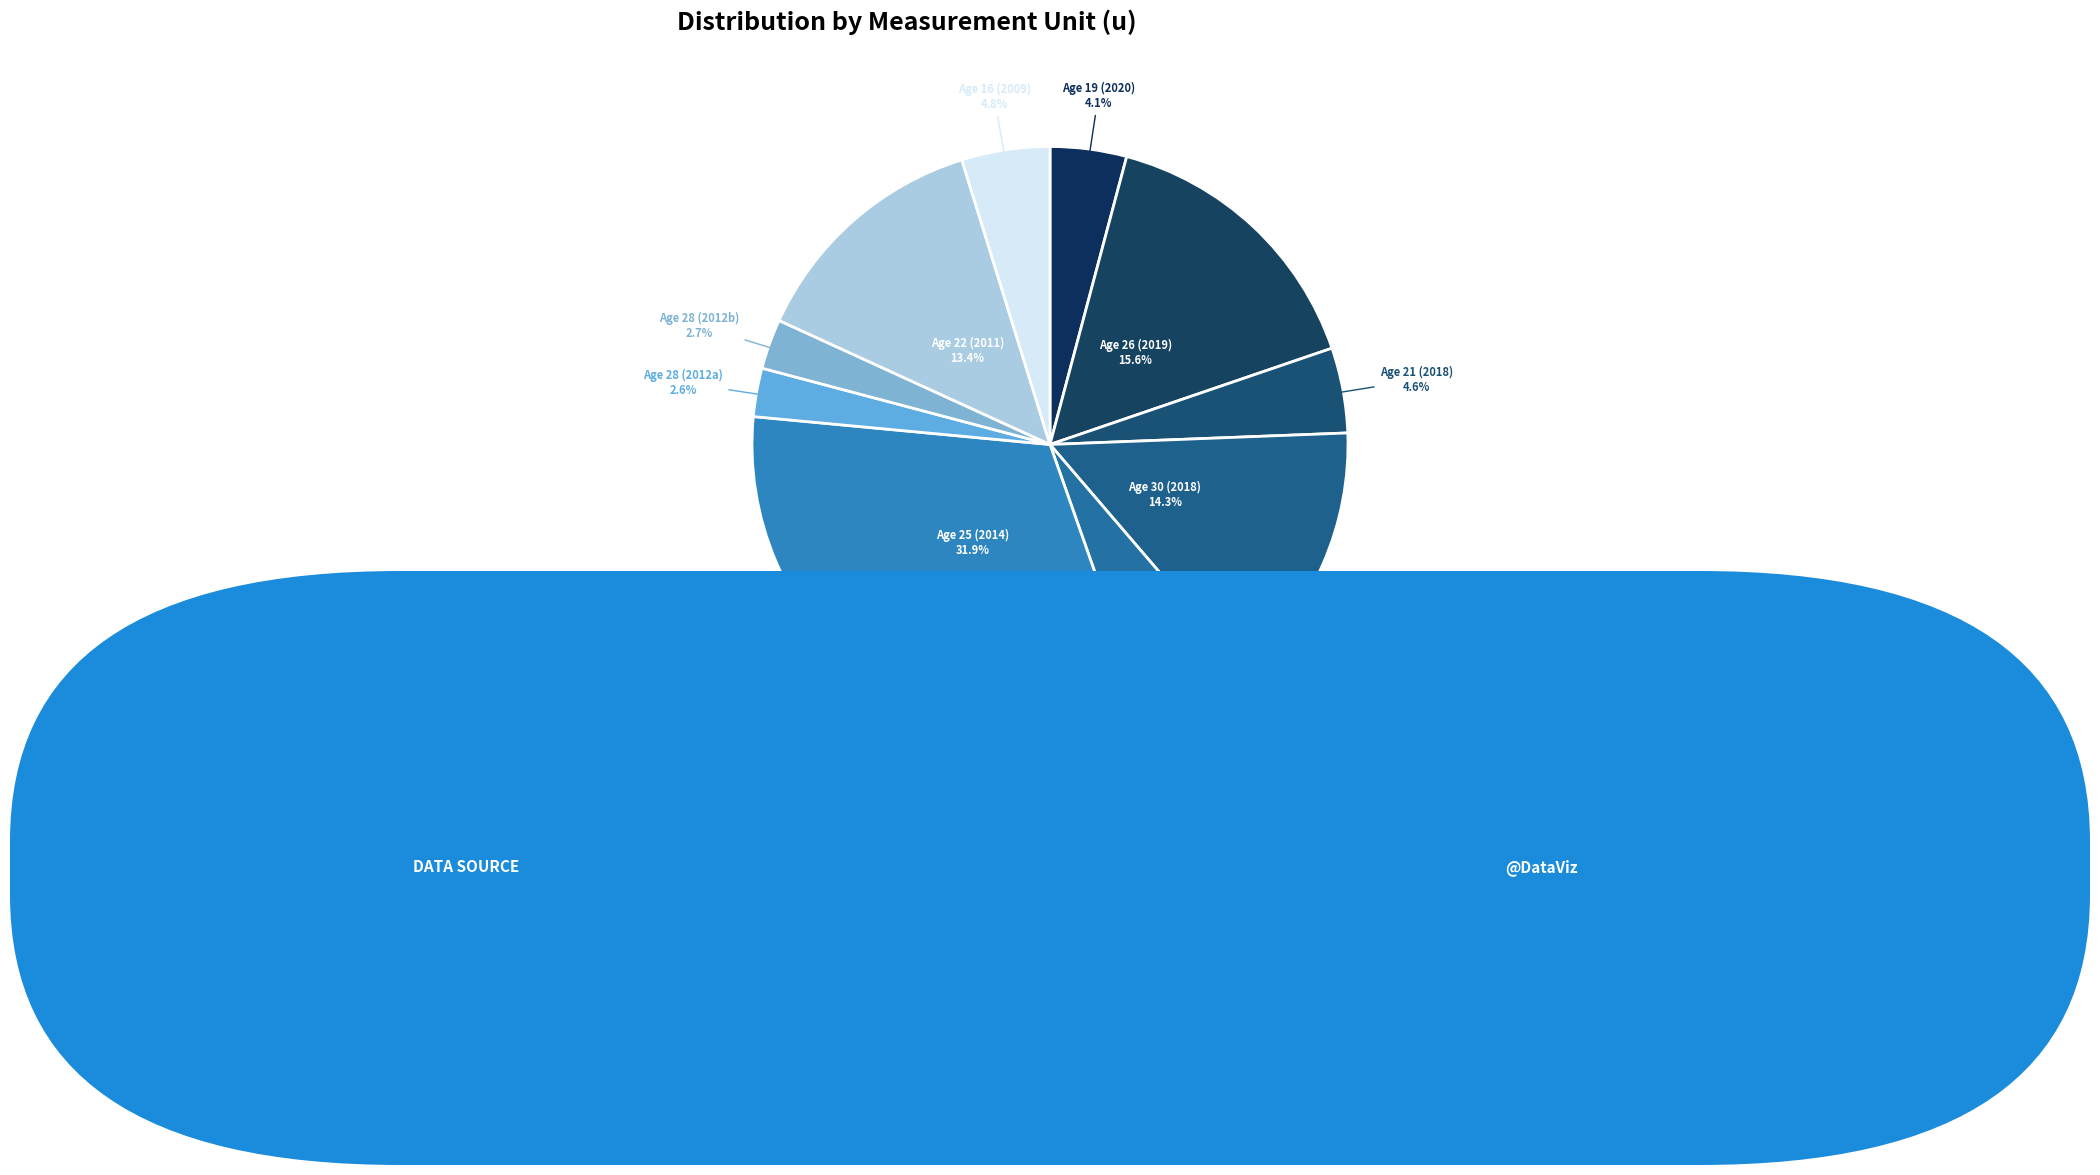

Which has a higher value, Age 16 (2009) or Age 28 (2012b)?

Age 16 (2009)